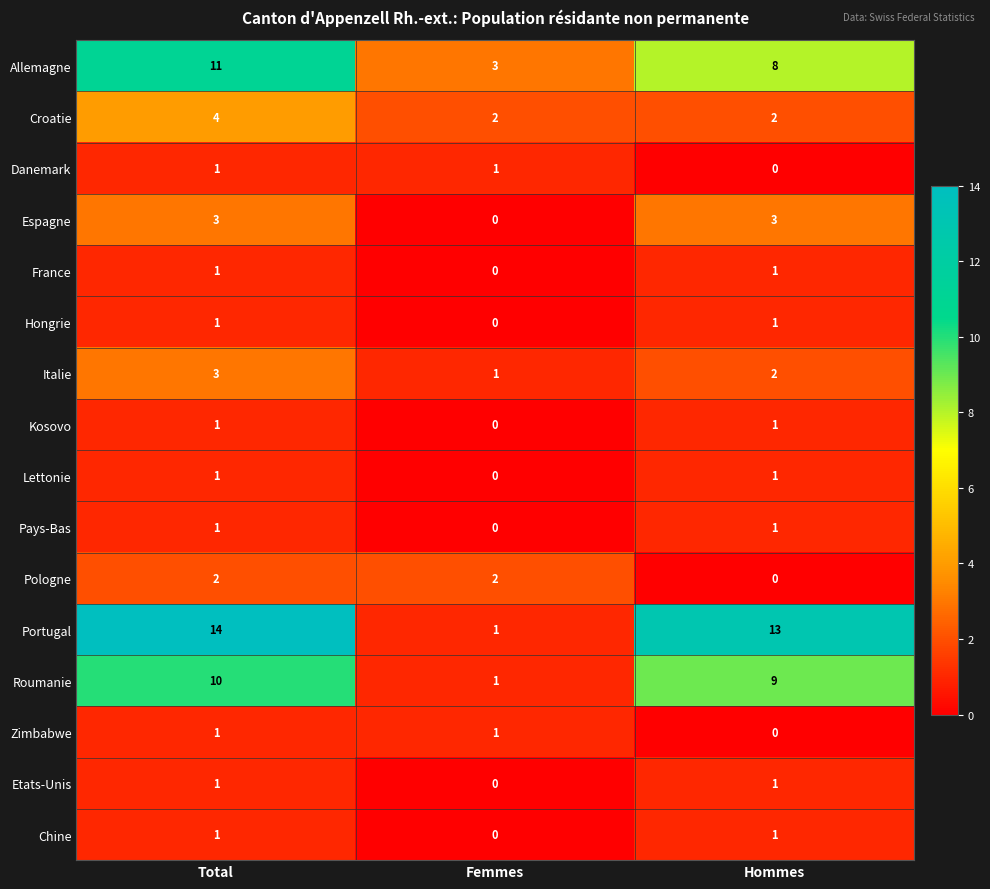

How many Danemark values are between 0 and 1?

3